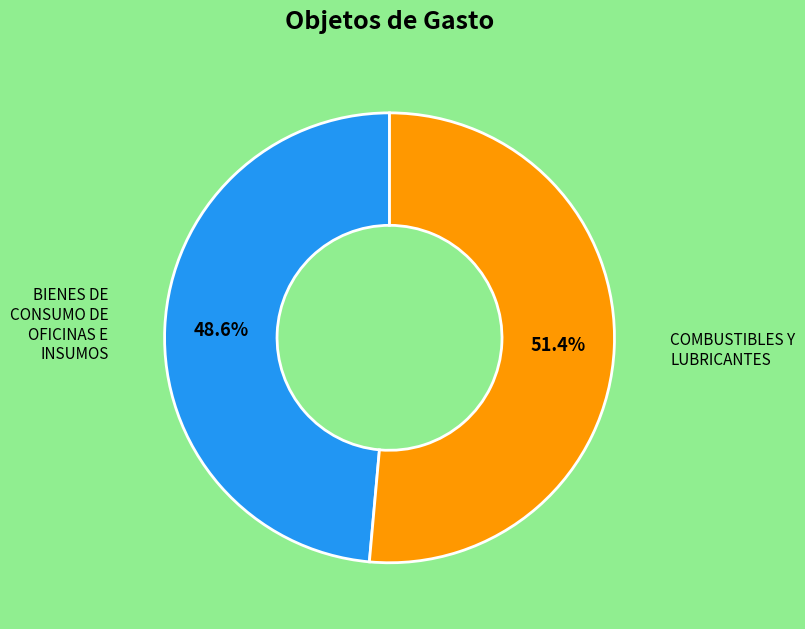

What is the smallest slice in the pie chart?

BIENES DE CONSUMO DE OFICINAS E INSUMOS